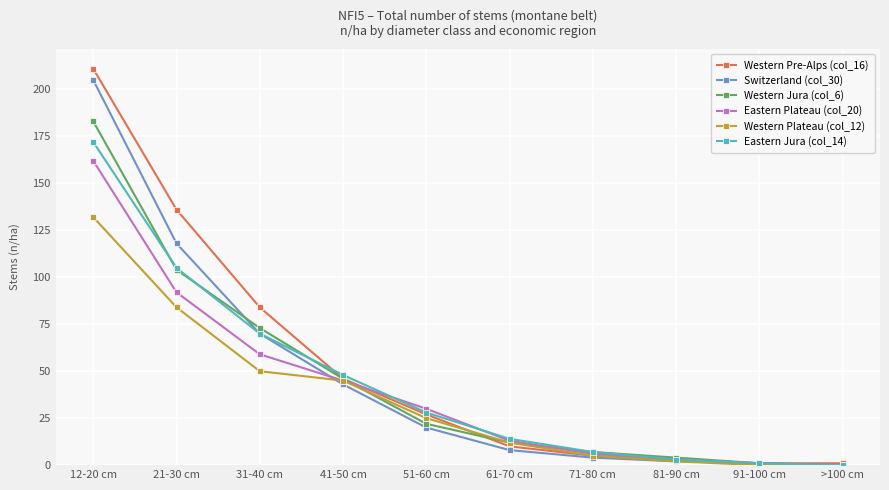

What position from the left is 71-80 cm?

7